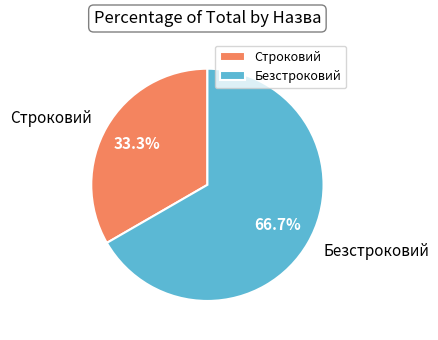

How many segments does this pie chart have?

2